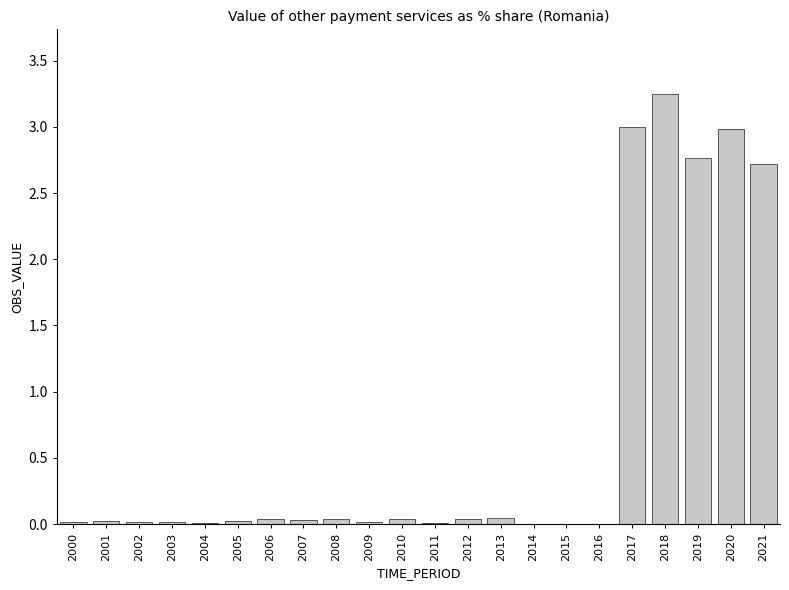

What is the sum of all values?

15.1